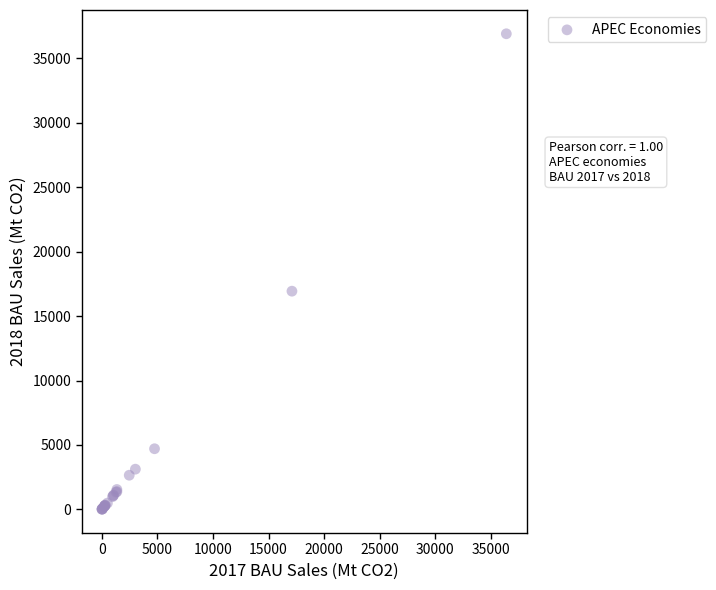

What Y value in the scatter plot is closest to 18458?

16932.6